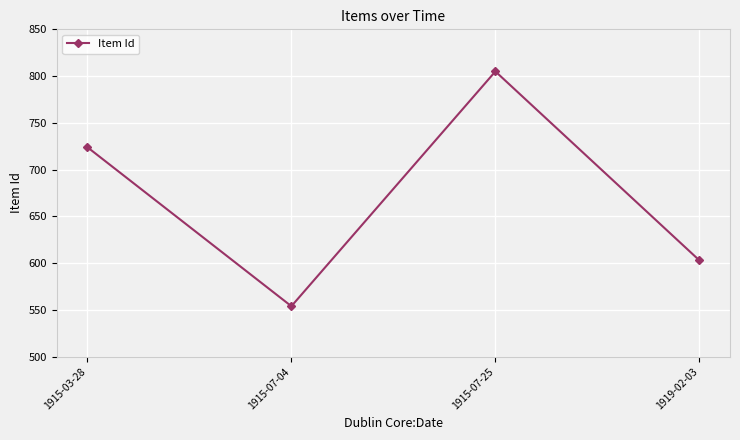

True or false: there are more than 1 points higher than both neighbors.

False